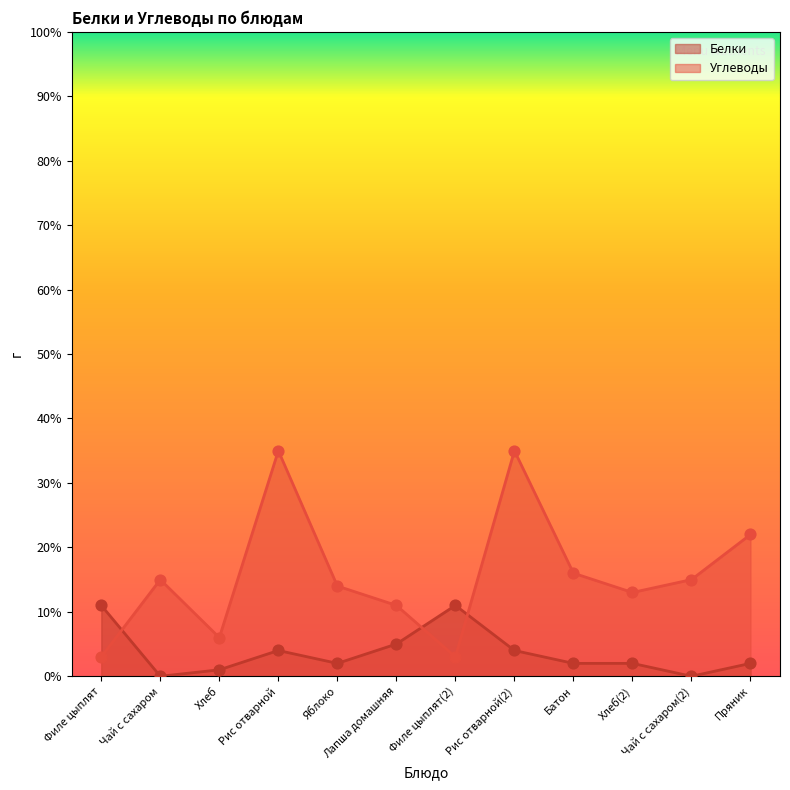

Which series has the widest spread of Y values?

Углеводы